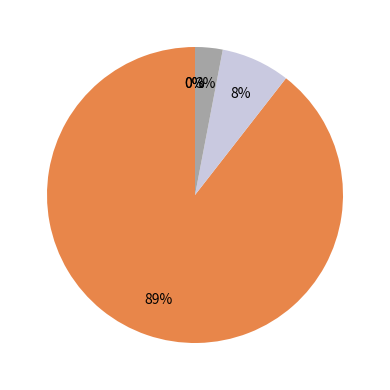

What is the majority slice?

Common stock shares authorized